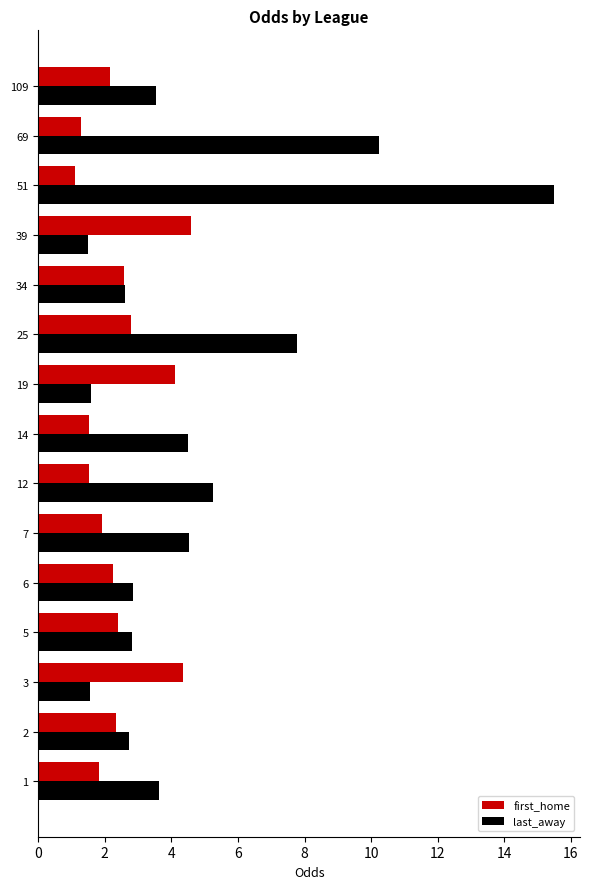

What is the lowest value of the last_away series?

1.5